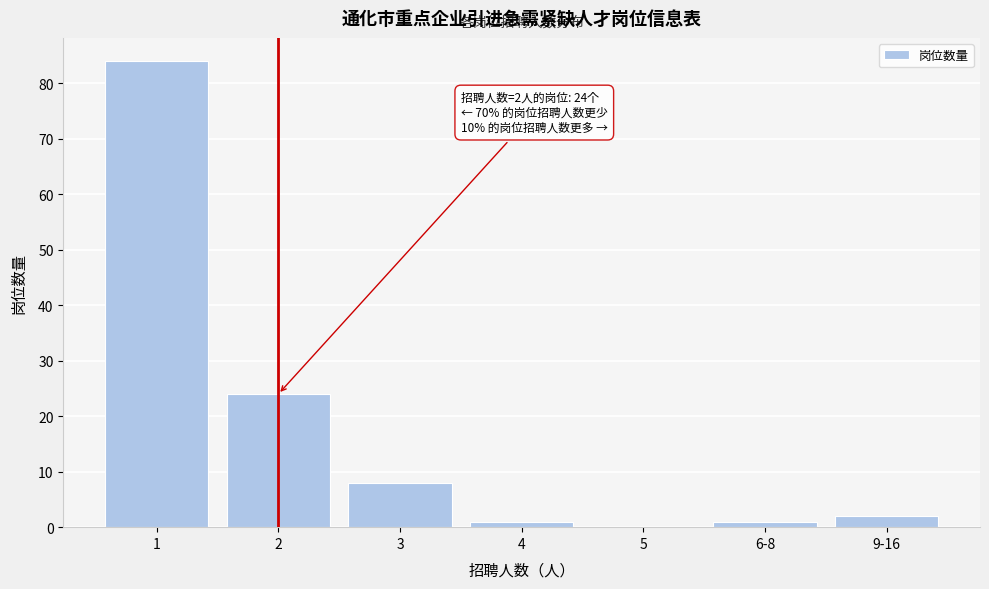

Reading right to left, list all the values displayed in this chart.

9-16=2	6-8=1	5=0	4=1	3=8	2=24	1=84